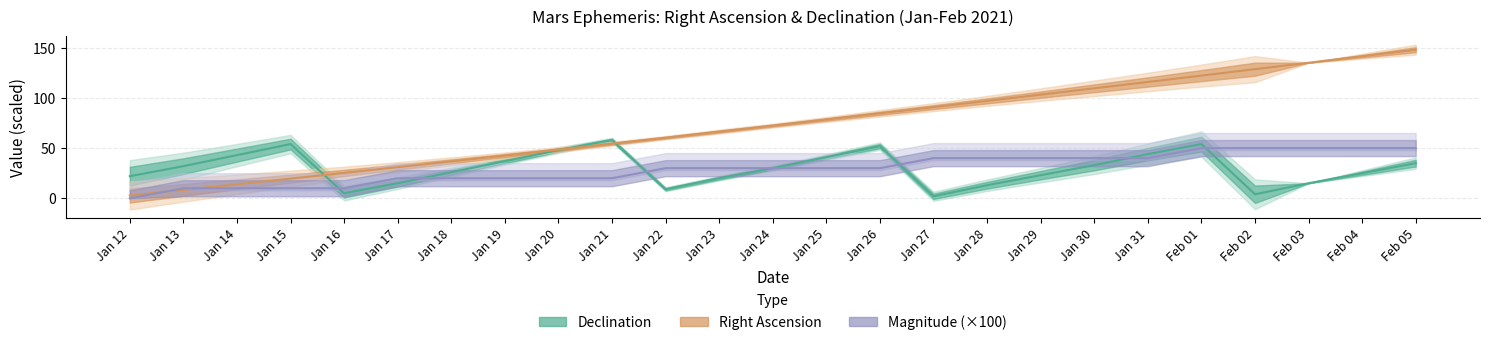

What is the sum of all Magnitude (×100) values?

740.0